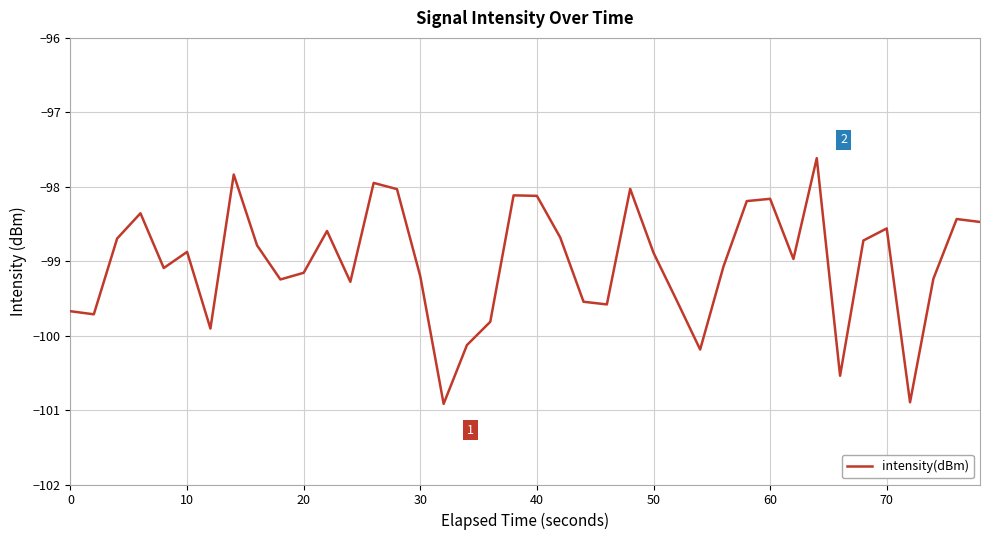

What is the maximum value shown in the chart?

-97.6